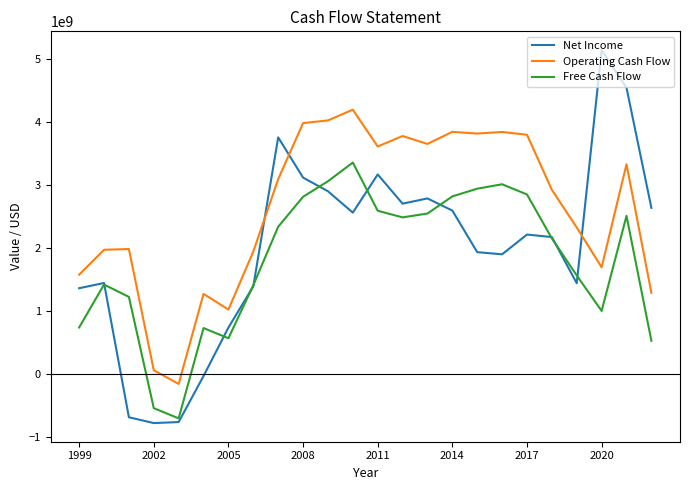

Is this an area chart (filled region under the line)?

No